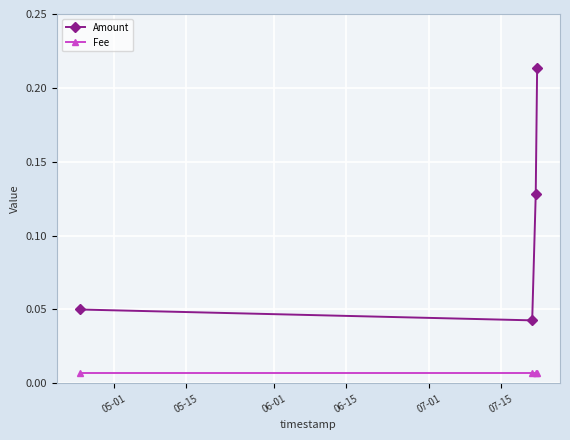

Rank the series by their average value, from highest to lowest.

Amount, Fee